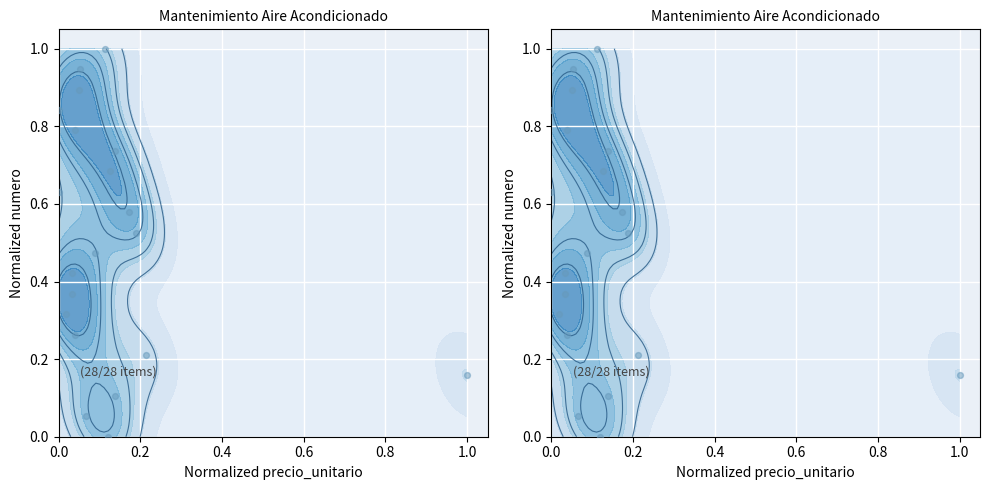

True or false: the data shows 0.2 at 1.0.

True